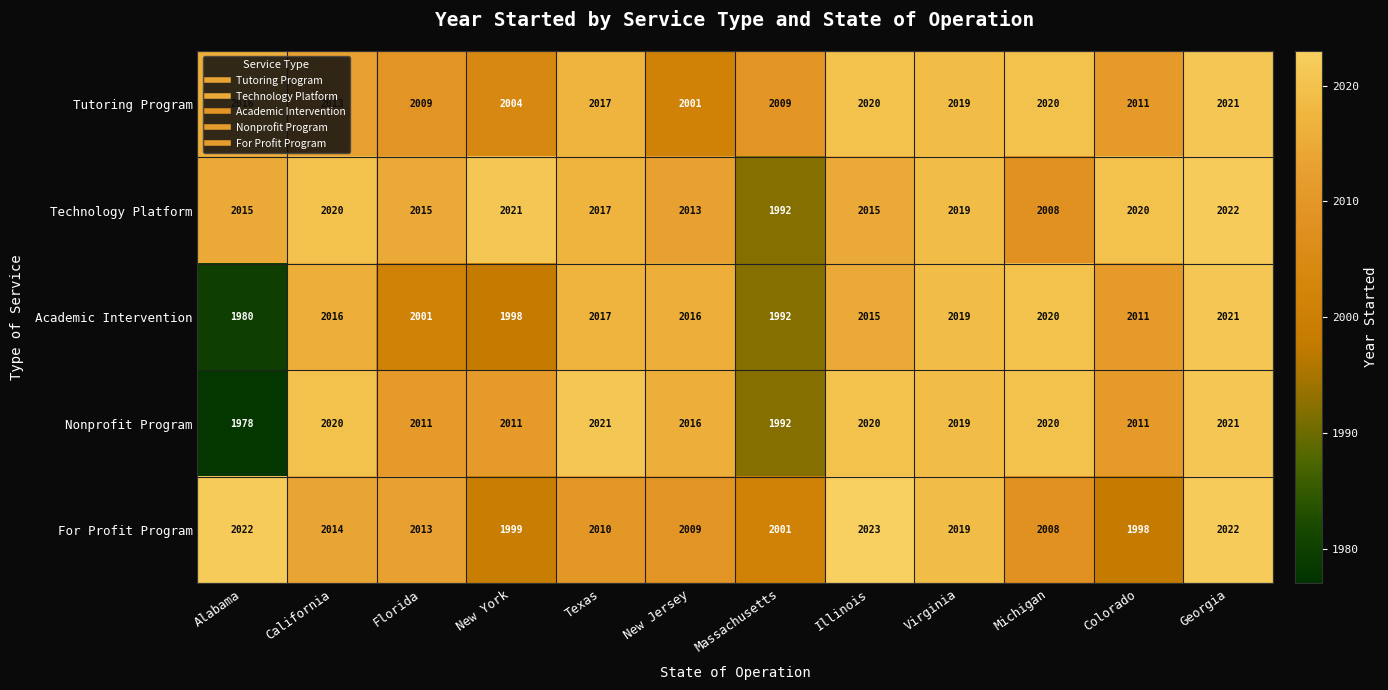

How many categories are shown in the chart?

12